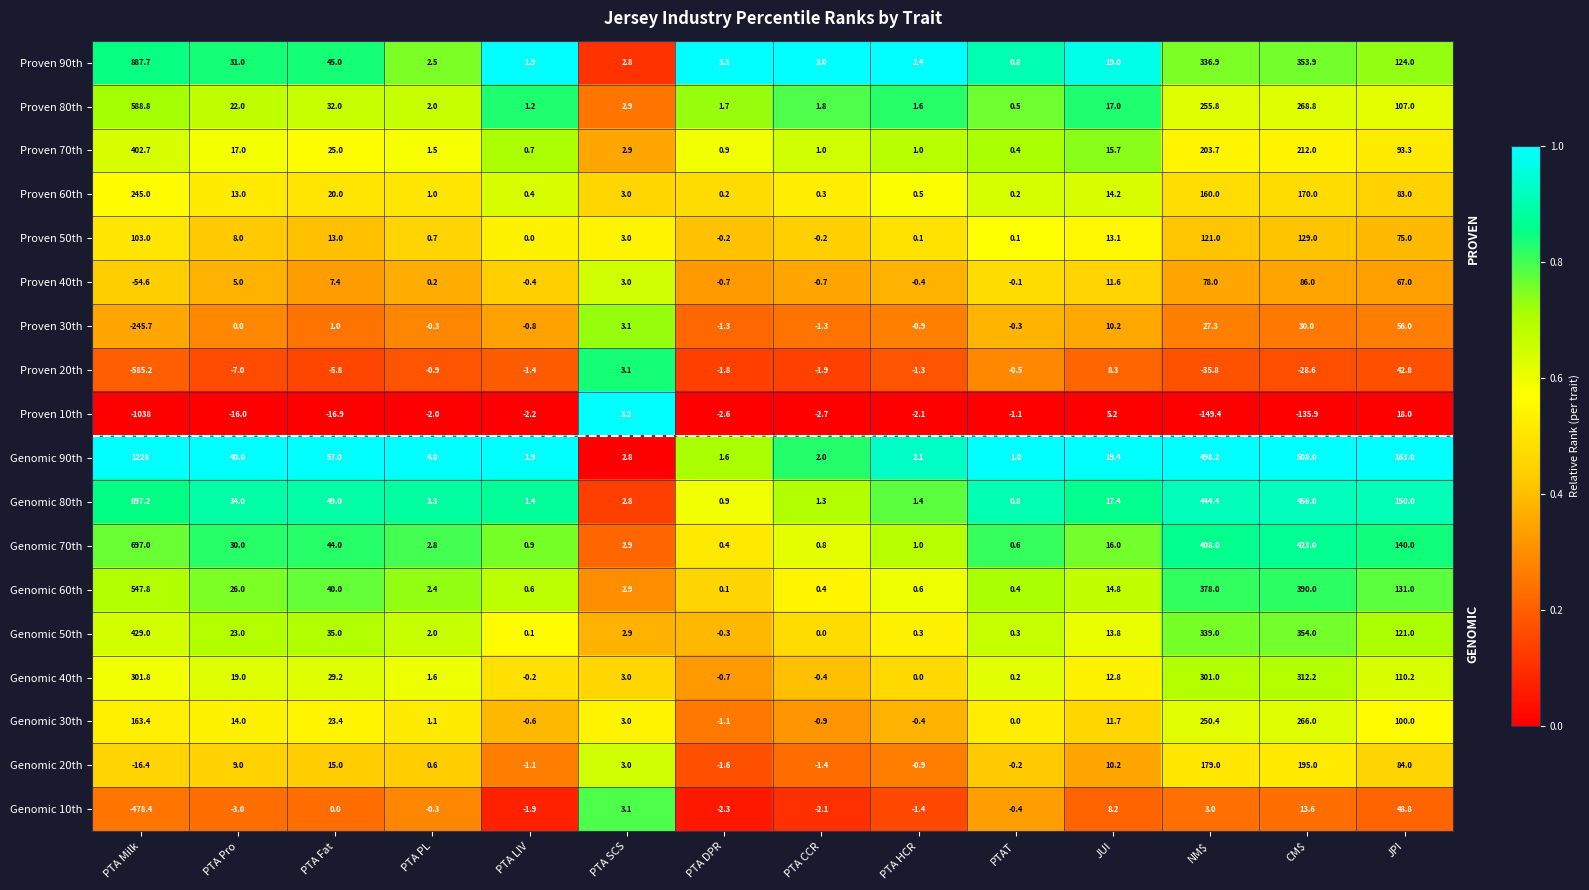

Which series has the largest total across all categories?

Genomic 90th